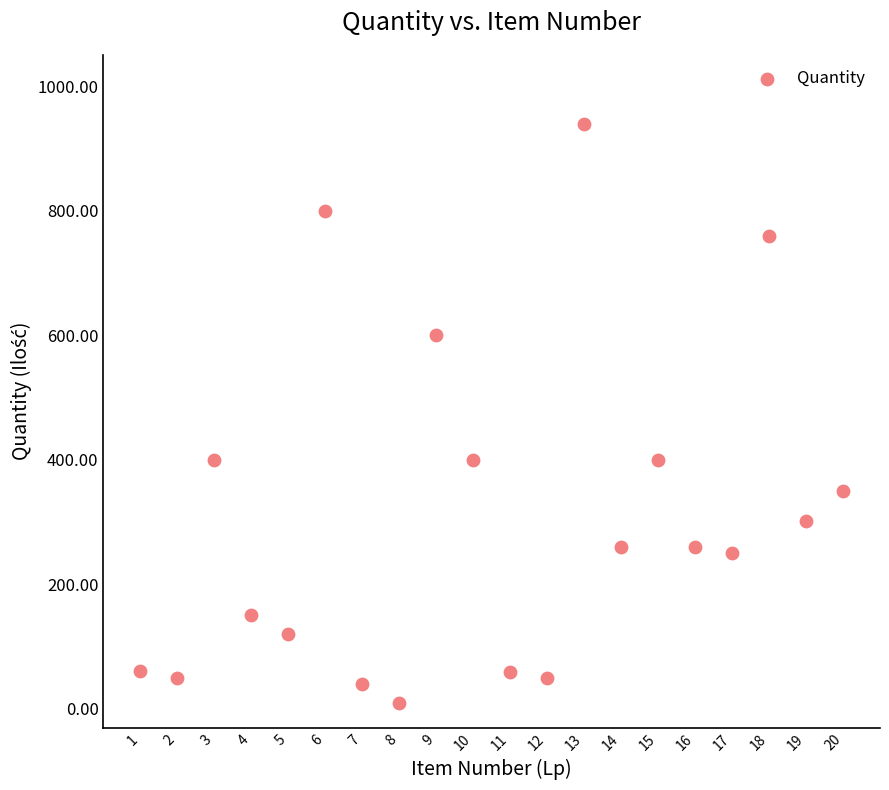

What is the range of X values (max minus min)?

19.0